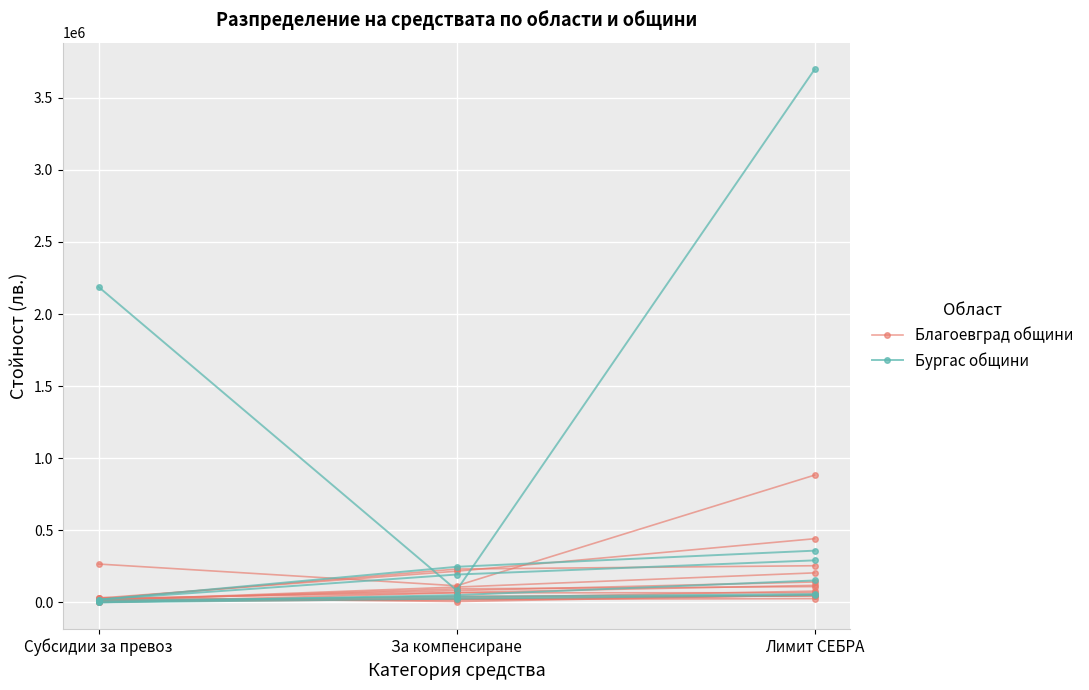

What position from the left is Субсидии за превоз?

1